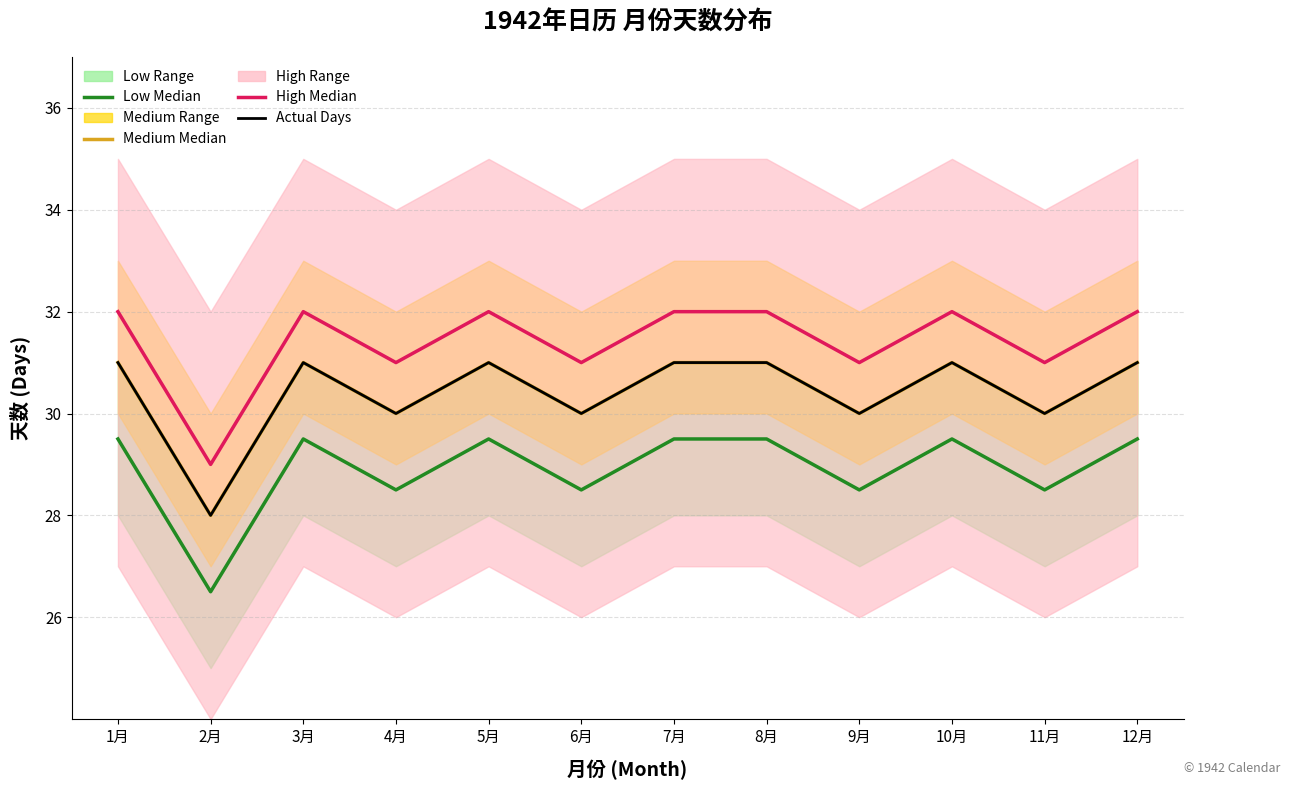

What is the maximum value for Actual Days?

31.0